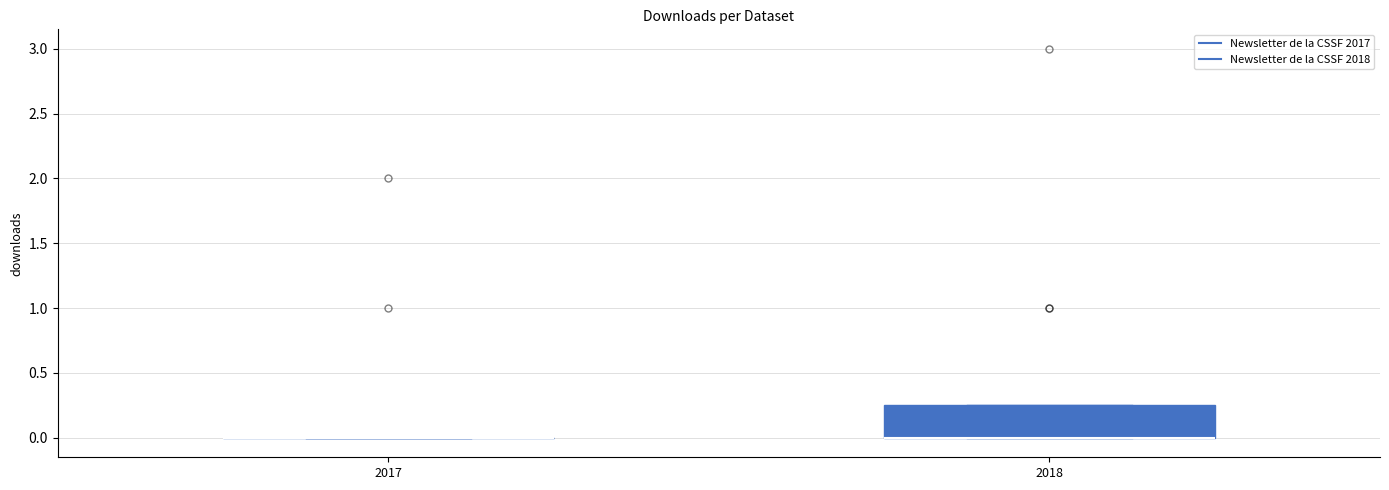

Reading left to right, read every box against the y-axis: the position of its median line, the range the box covers, and the ends of its whiskers. The values are not printed on the chart, so give them approximately, as read against the axis.

2017: box collapsed to a line at 0.00, whiskers 0.00 to 0.00
2018: median 0.00 (drawn on the box's lower edge), box 0.00 to 0.25, whiskers 0.00 to 0.25